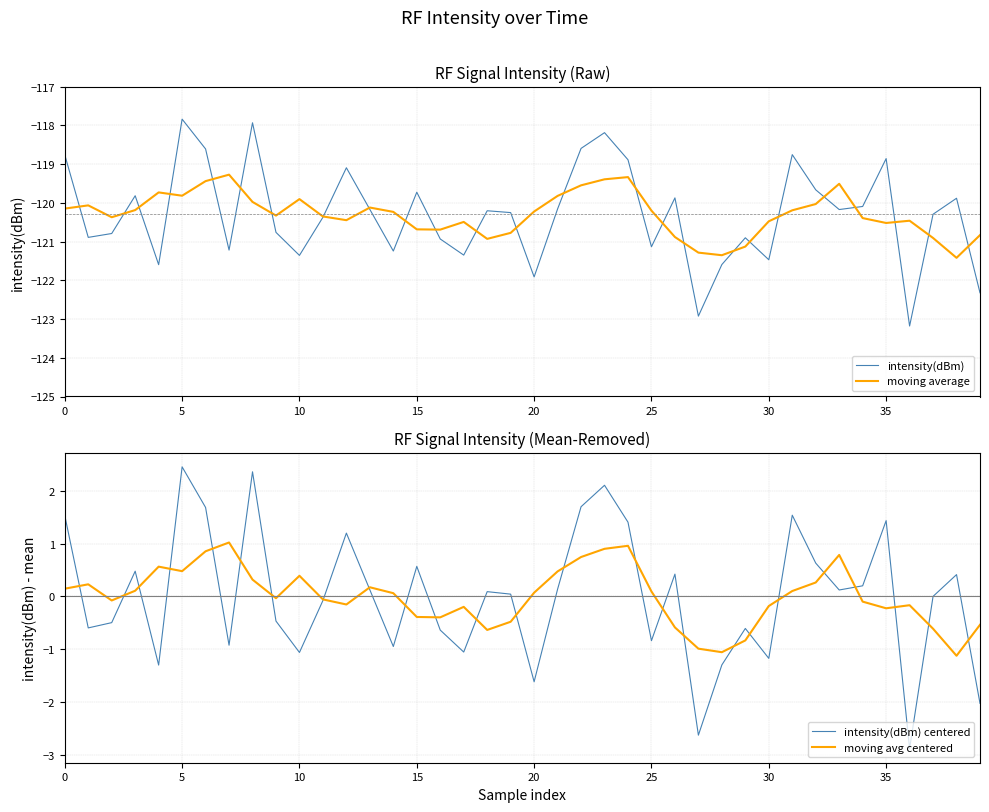

Is it true that moving average equals -119.3 at 24?

True